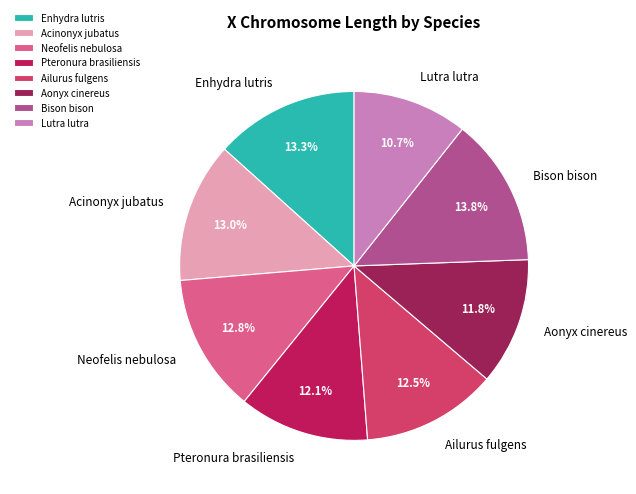

What percentage is NOT represented by Ailurus fulgens?

87.5%